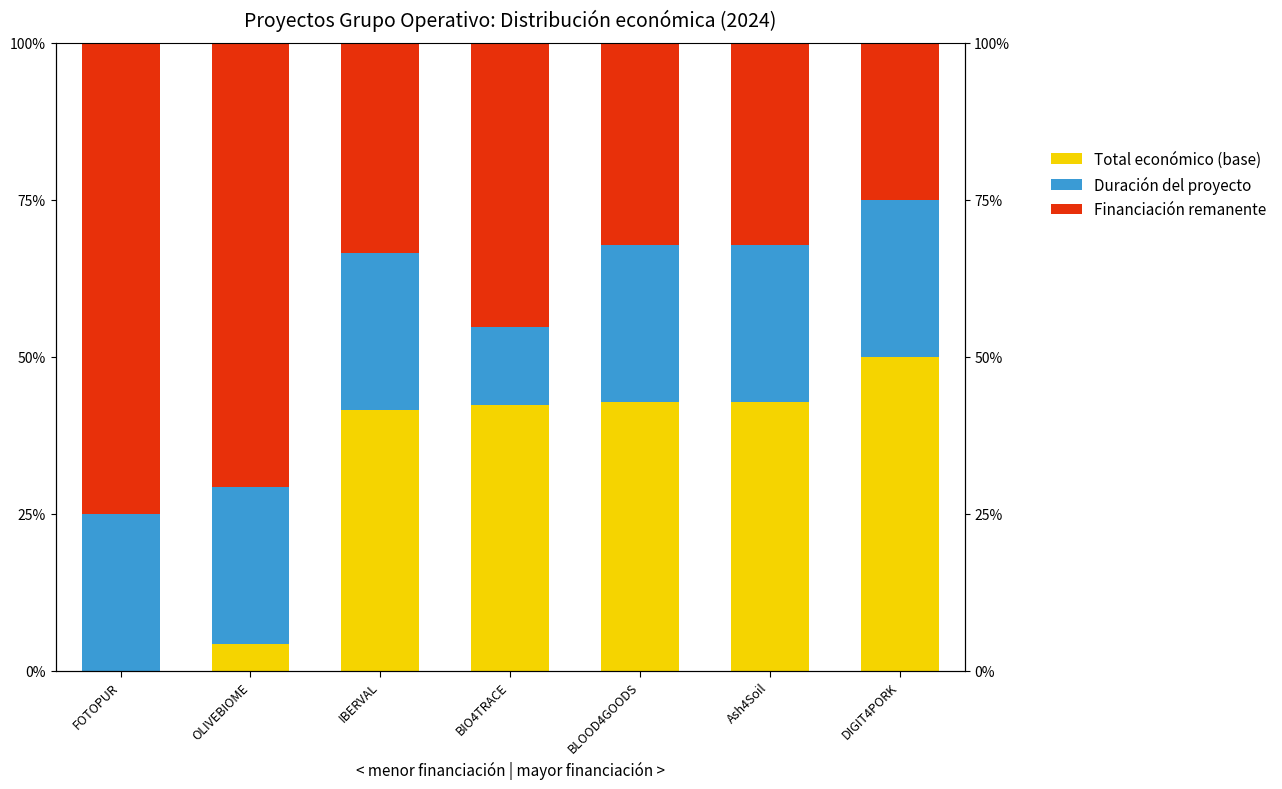

Reading left to right, transcribe all the data shown in this chart.

Total económico (base): 0.0	4.2	41.5	42.3	42.8	42.9	50.0
Duración del proyecto: 25.0	25.0	25.0	12.5	25.0	25.0	25.0
Financiación remanente: 75.0	70.8	33.5	45.2	32.2	32.1	25.0